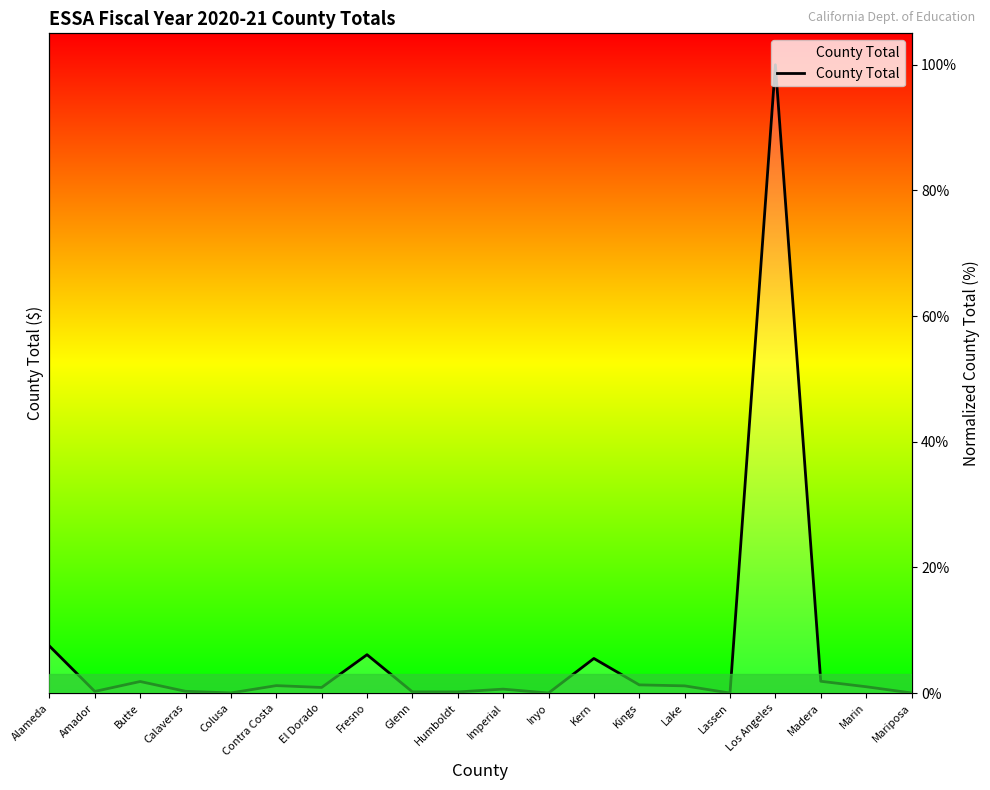

Between Lake and Kern, which is larger?

Kern